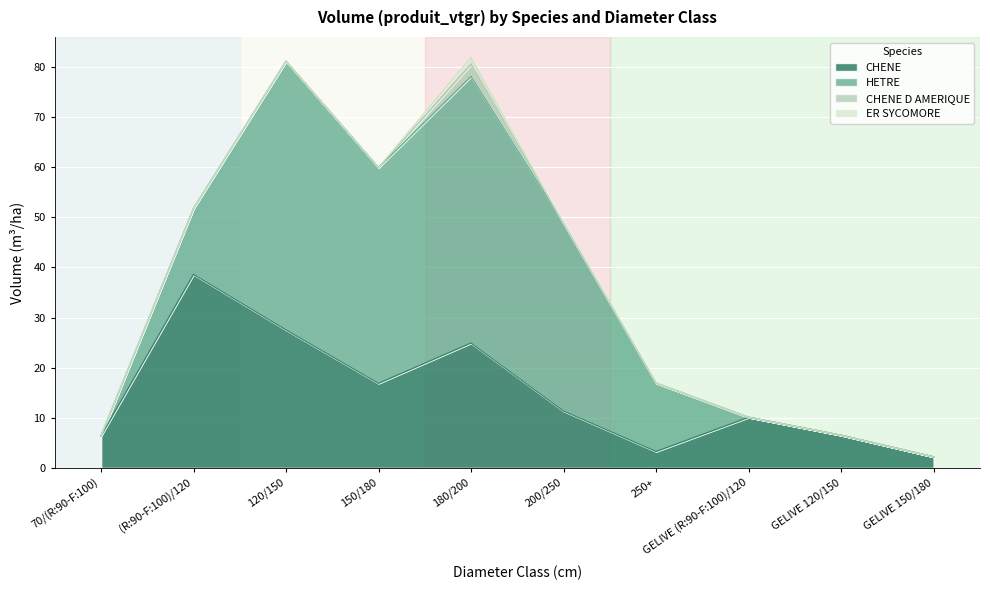

Reading left to right, transcribe all the data shown in this chart.

CHENE: 6.4	38.6	27.5	16.9	24.9	11.4	3.3	10.1	6.5	2.2
HETRE: 0.0	13.1	53.6	43.0	53.1	37.4	13.6	0.0	0.0	0.0
CHENE D AMERIQUE: 0.0	0.0	0.0	0.0	2.4	0.0	0.0	0.0	0.0	0.0
ER SYCOMORE: 0.0	0.0	0.0	0.0	1.4	0.0	0.0	0.0	0.0	0.0